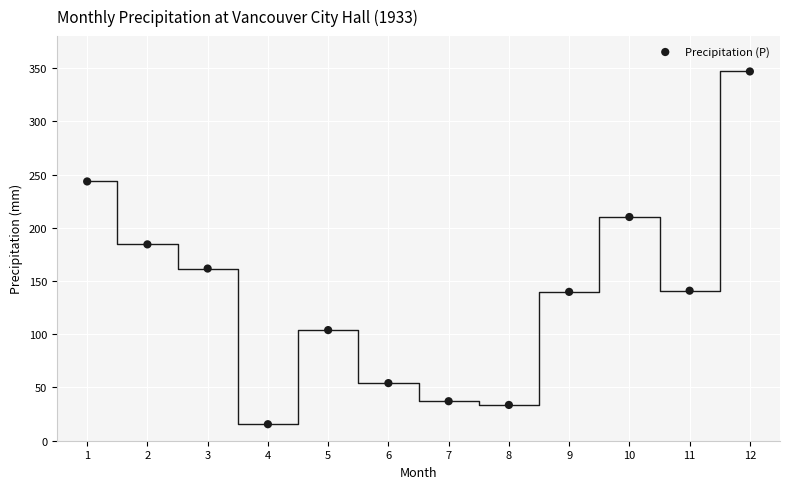

What is the range of Y values (max minus min)?

331.3